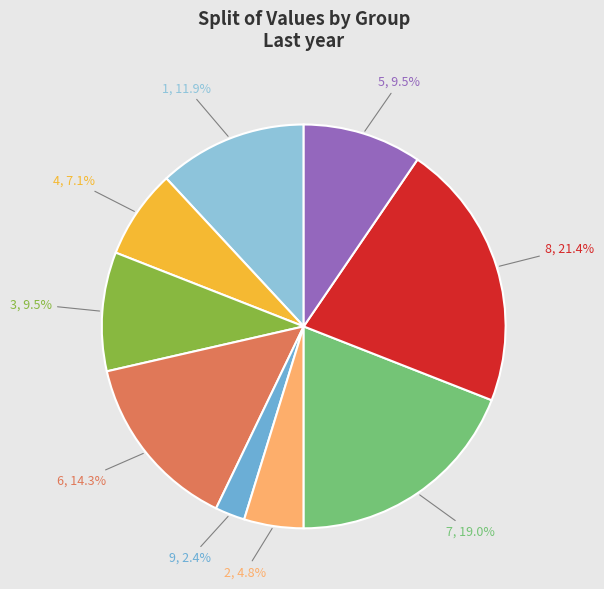

Is 5 the majority of the pie?

No